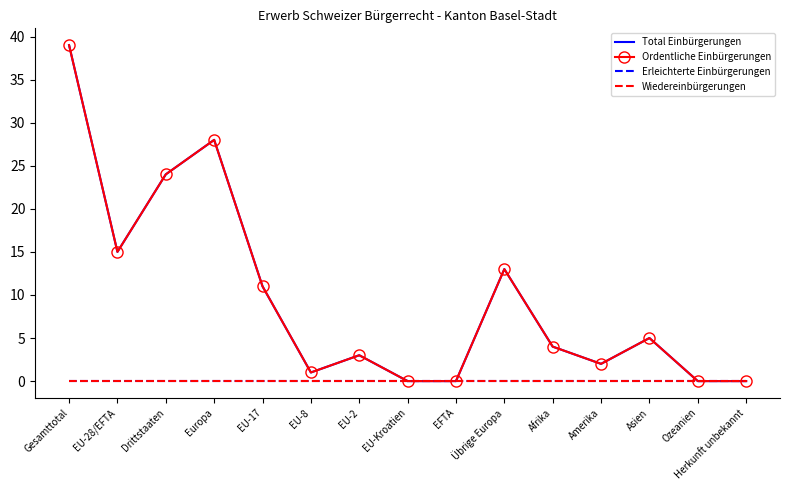

What is the average value of the Total Einbürgerungen series?

10